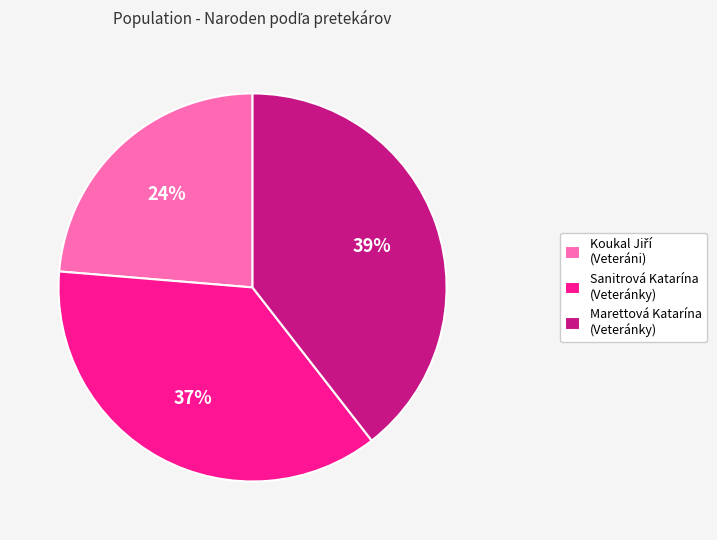

What is the ratio of the value at Sanitrová Katarína (Veteránky) to the value at Marettová Katarína (Veteránky)?

0.9